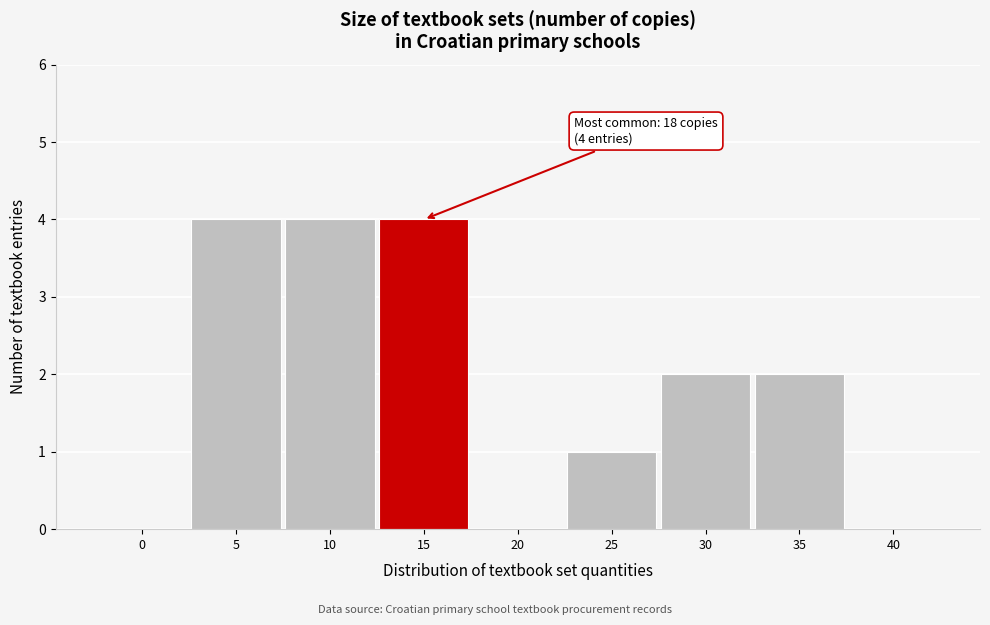

Reading right to left, transcribe all the data shown in this chart.

40=0	35=2	30=2	25=1	20=0	15=4	10=4	5=4	0=0